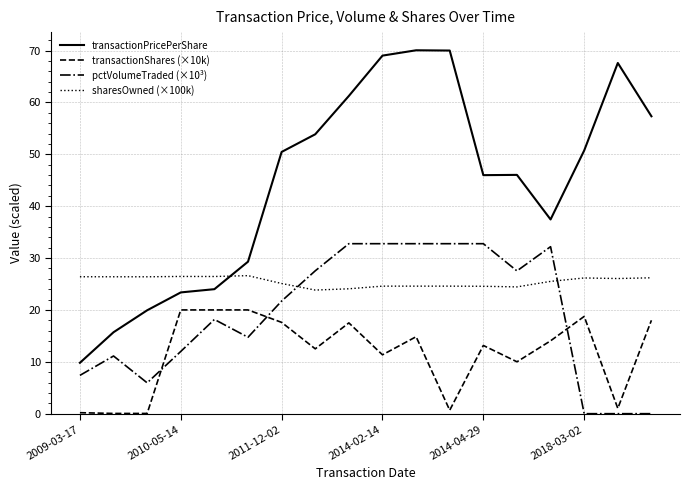

Which series has the largest total across all categories?

transactionPricePerShare